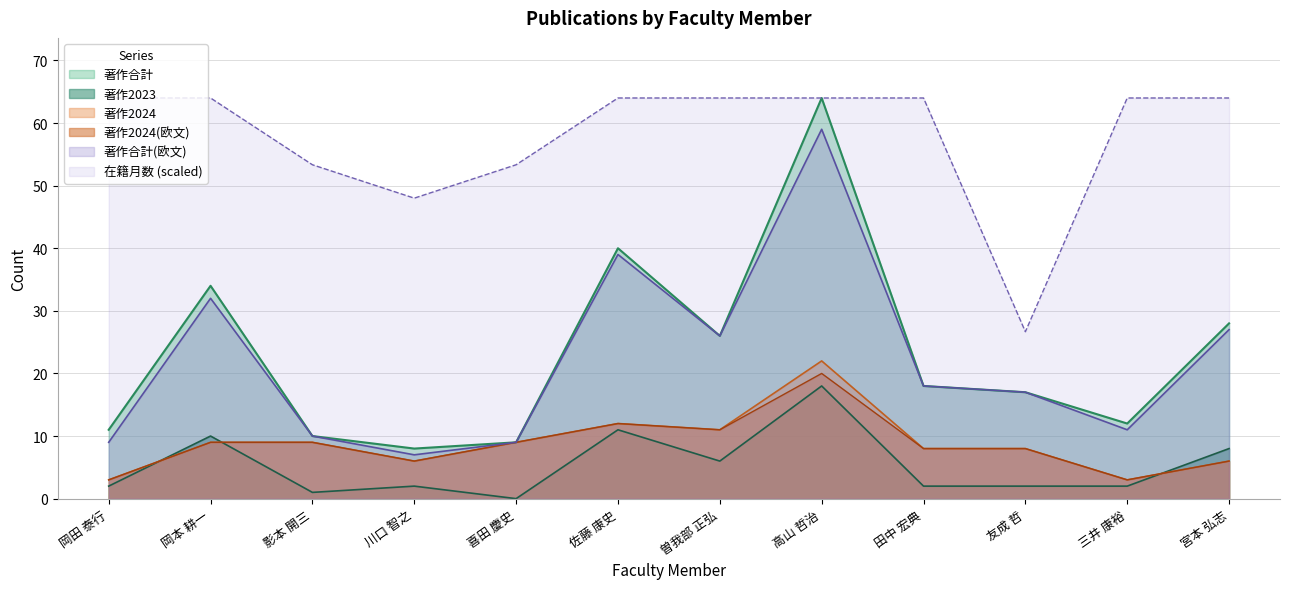

How many interior local valleys does the 著作合計(欧文) series have?

3